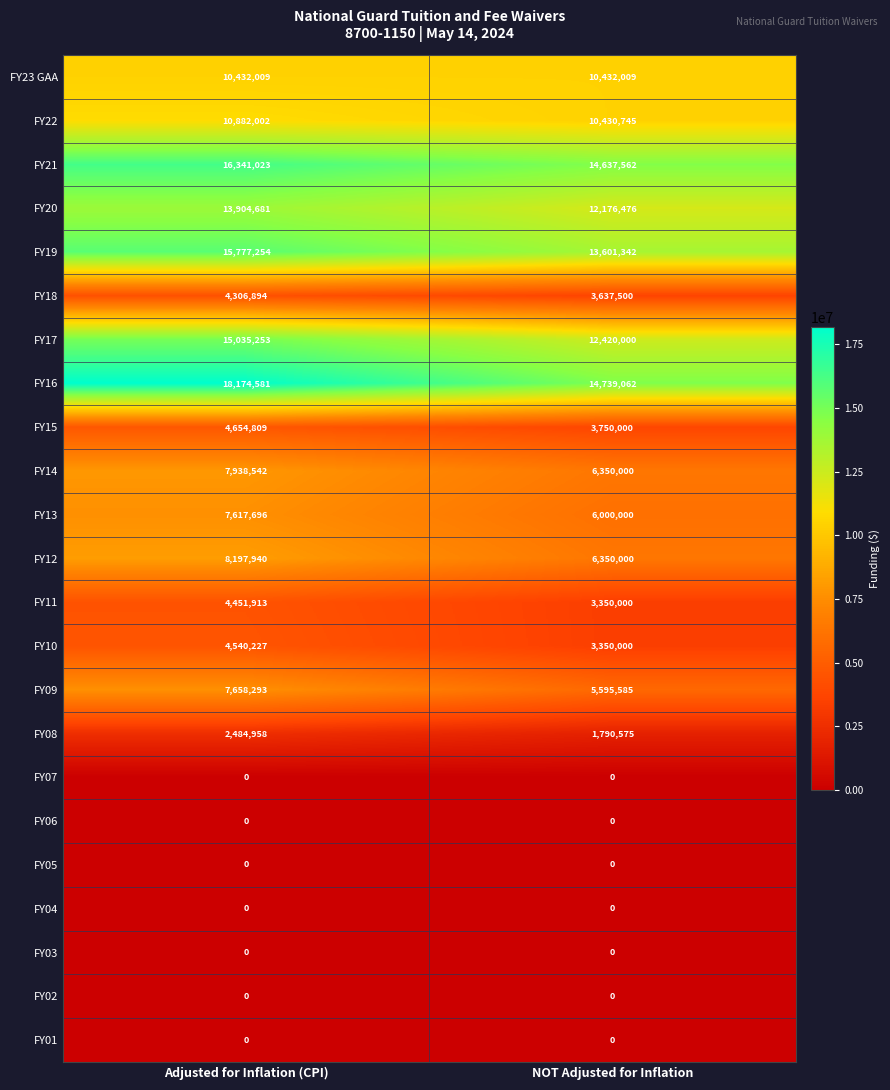

At how many categories does at least one series exceed 8932355?

2